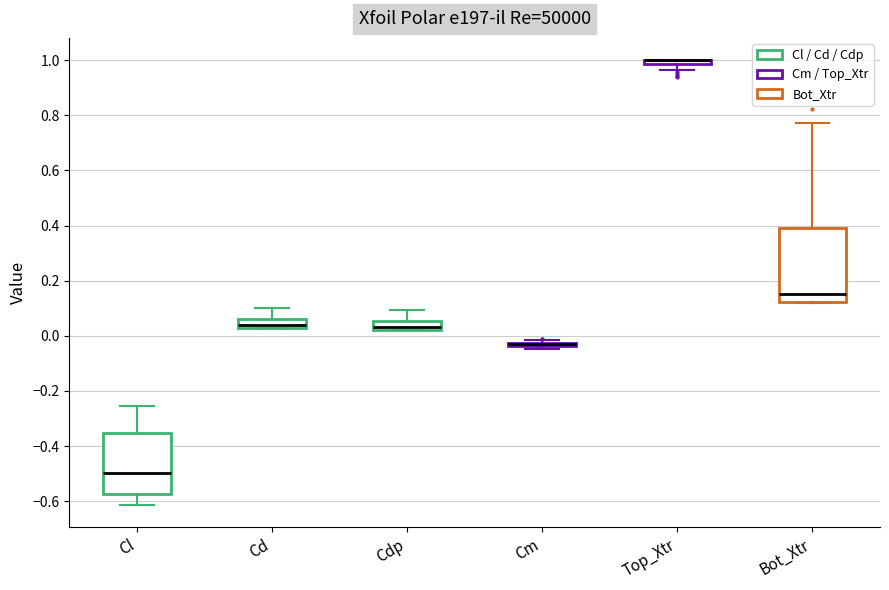

Which box is the tallest, from its lower edge to its upper edge?

Bot_Xtr